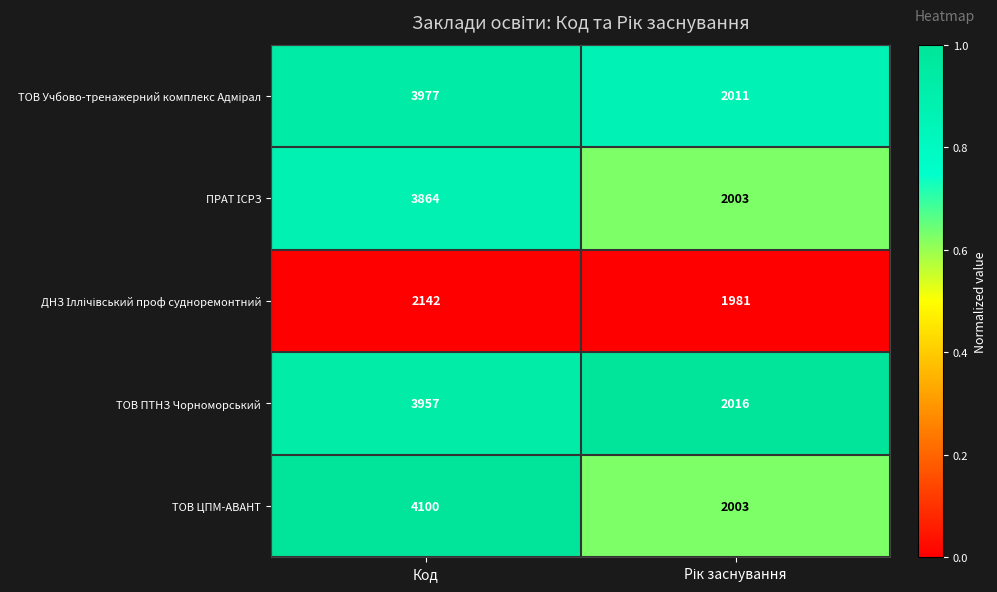

What is the approximate value of ТОВ ЦПМ-АВАНТ at Код?

4100